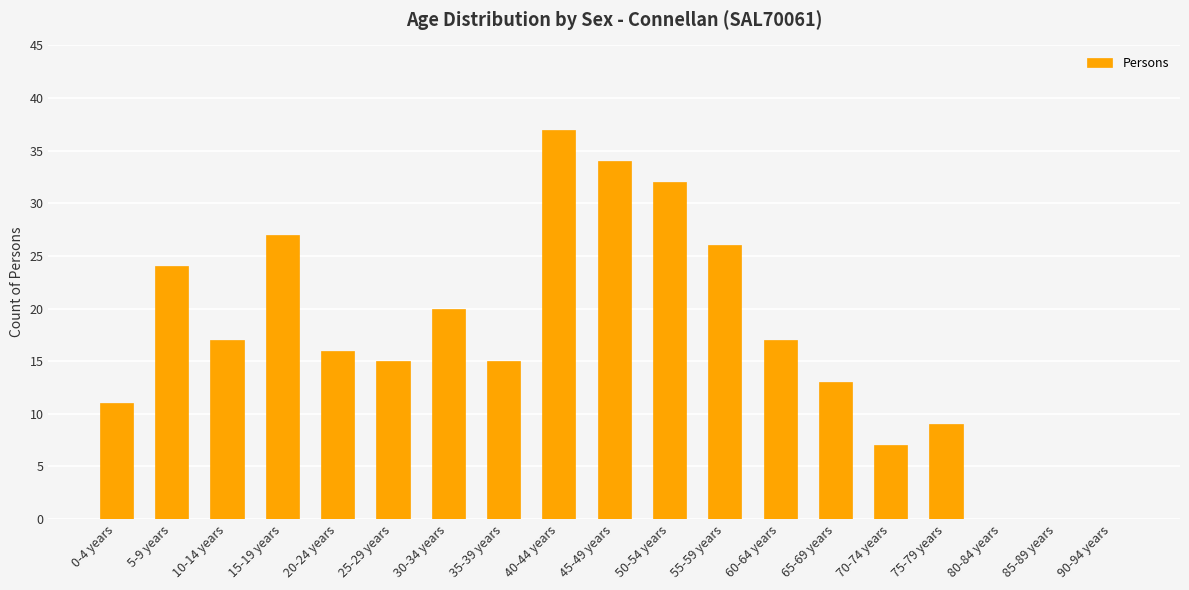

Which label corresponds to the largest value in the chart?

40-44 years